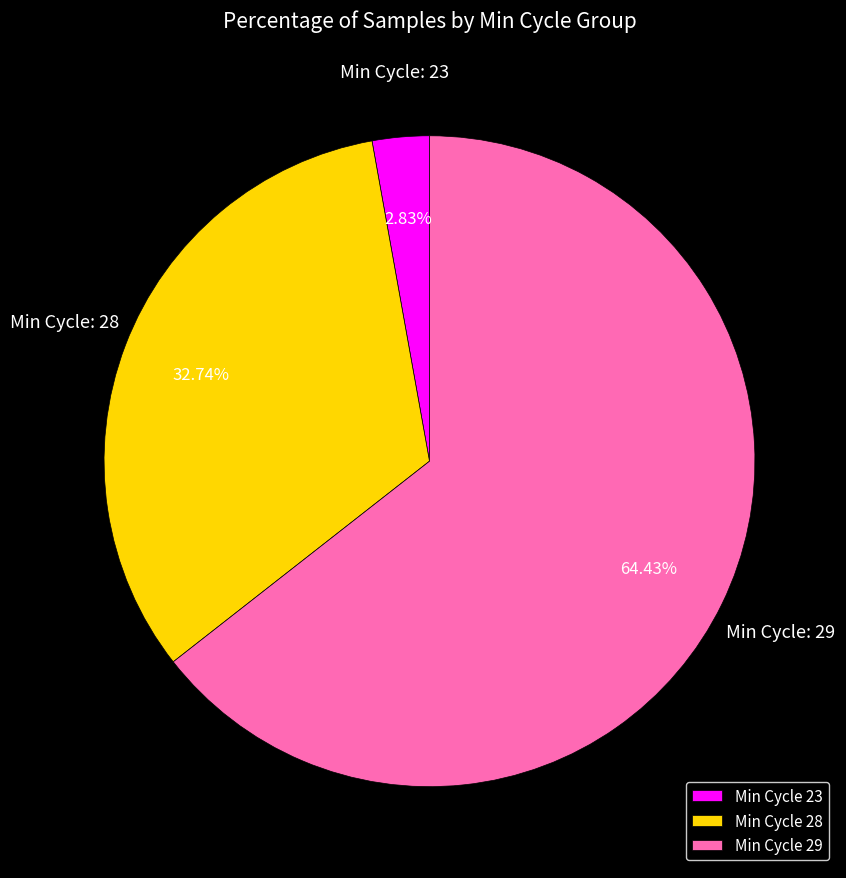

To the nearest percent, what is the average slice percentage?

33%